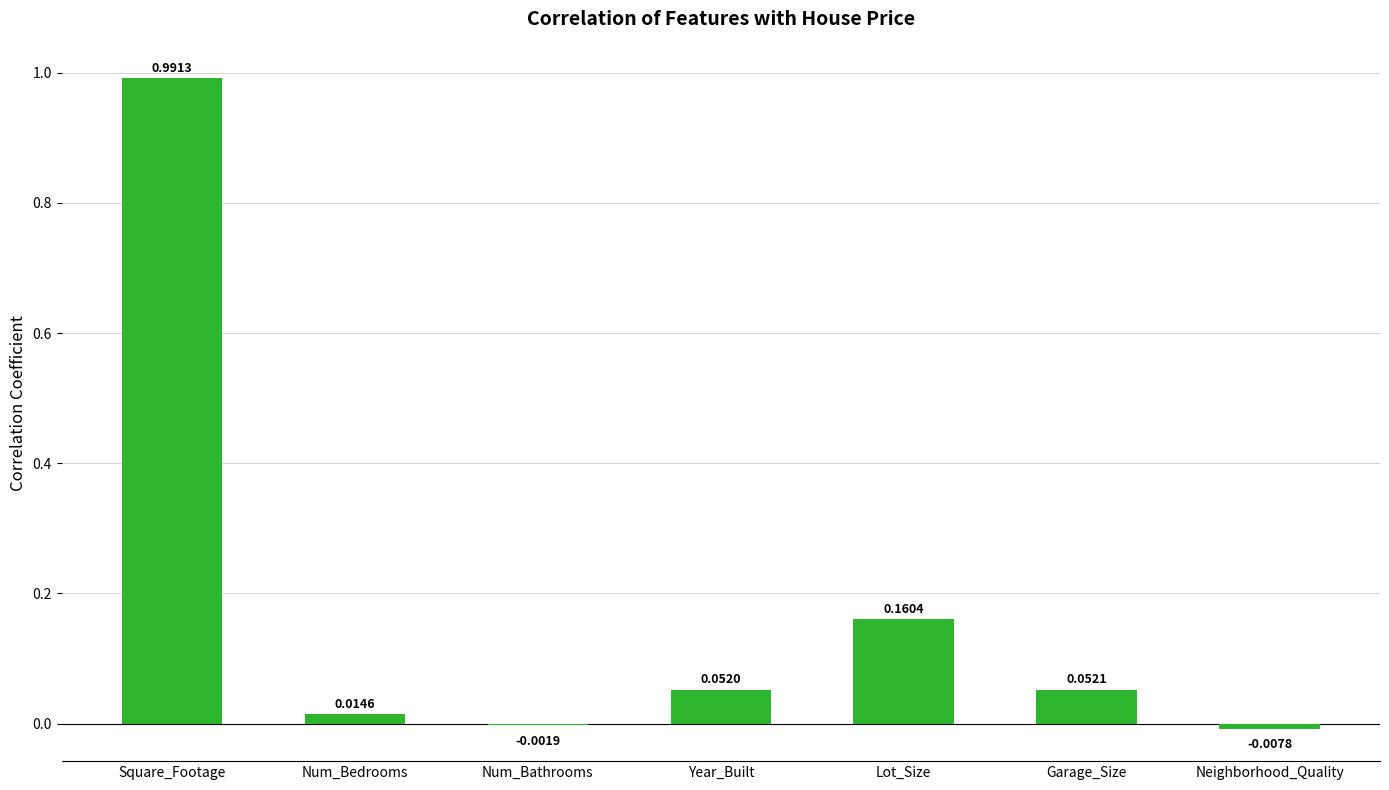

Which category has the highest value across all series?

Square_Footage